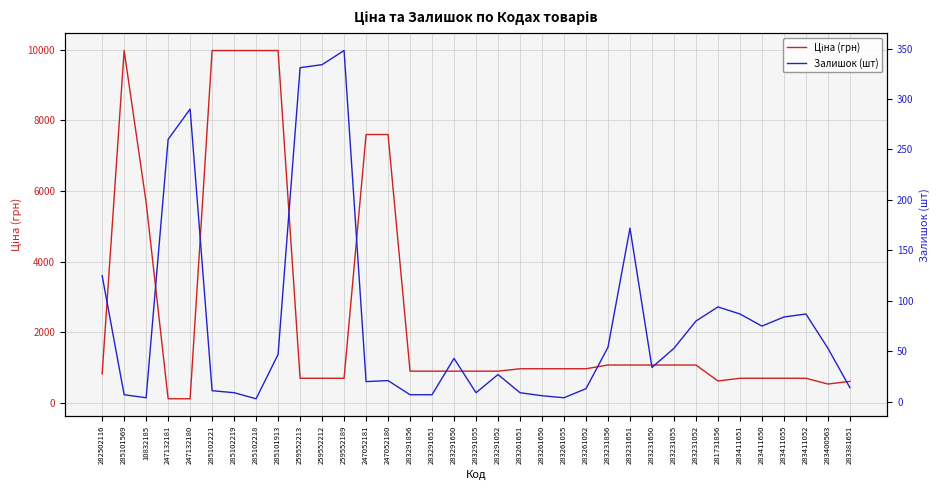

What value does the Залишок (шт) series have at 247052181?

20.0